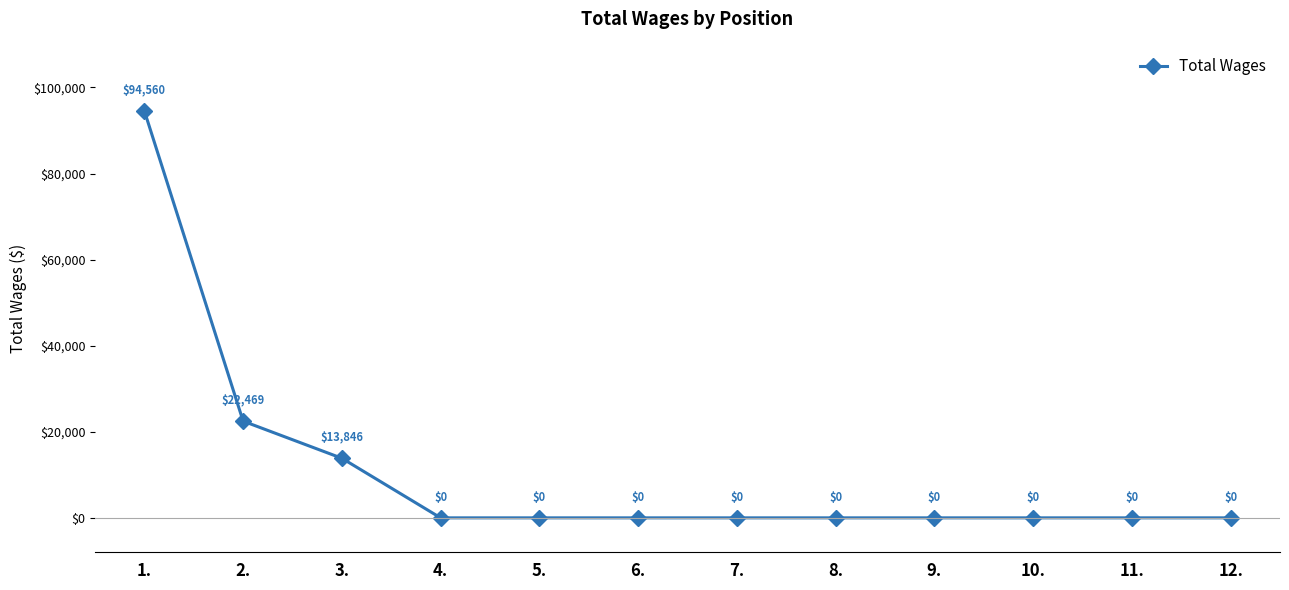

What is the change in value from 1. to 4.?

-94560